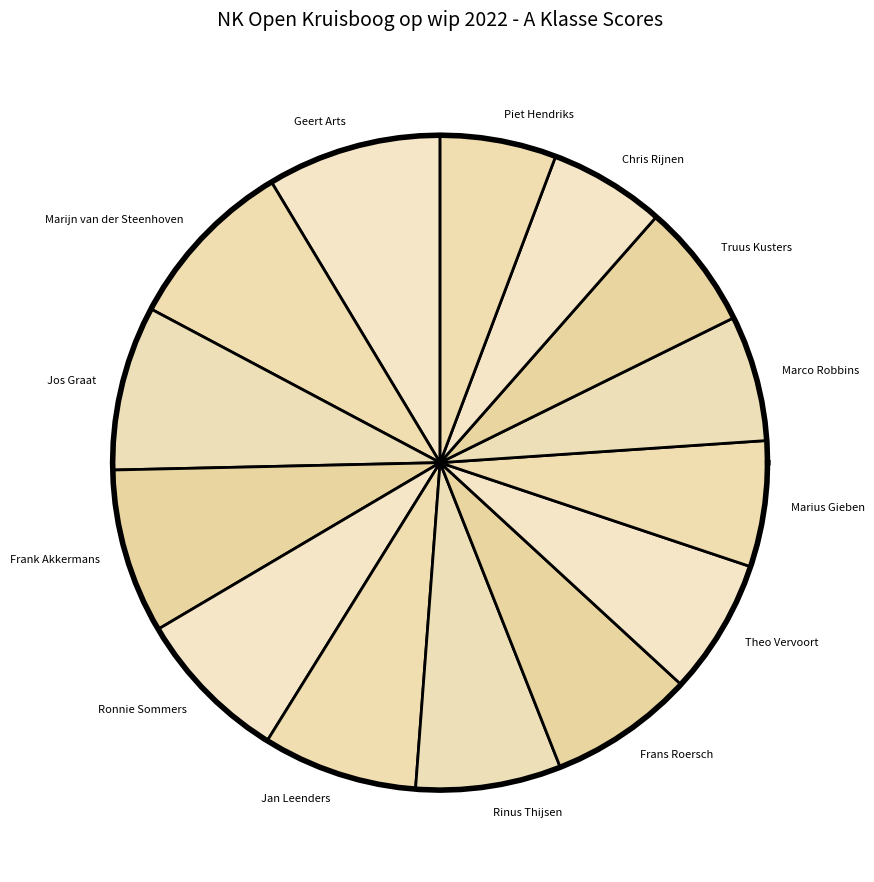

Rank the categories by value from lowest to highest.

Chris Rijnen, Piet Hendriks, Marius Gieben, Marco Robbins, Truus Kusters, Theo Vervoort, Rinus Thijsen, Frans Roersch, Ronnie Sommers, Jan Leenders, Jos Graat, Frank Akkermans, Geert Arts, Marijn van der Steenhoven